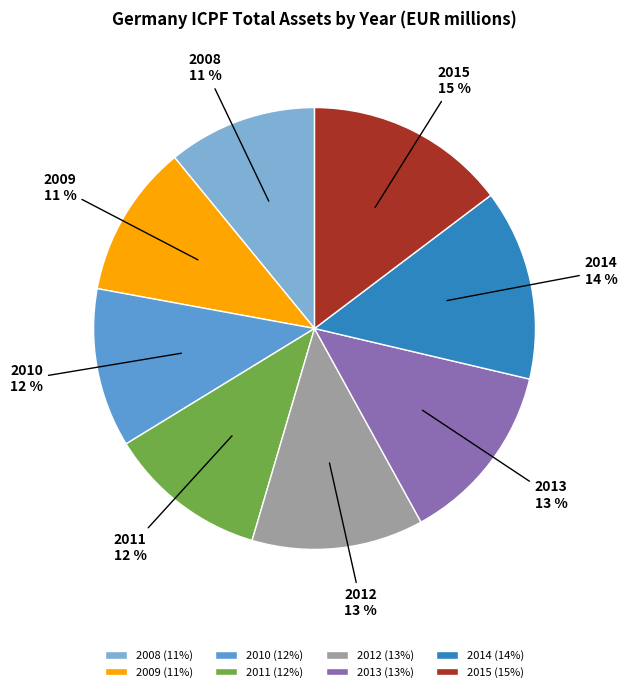

The 2010 slice represents 12% of the pie. True or false?

True